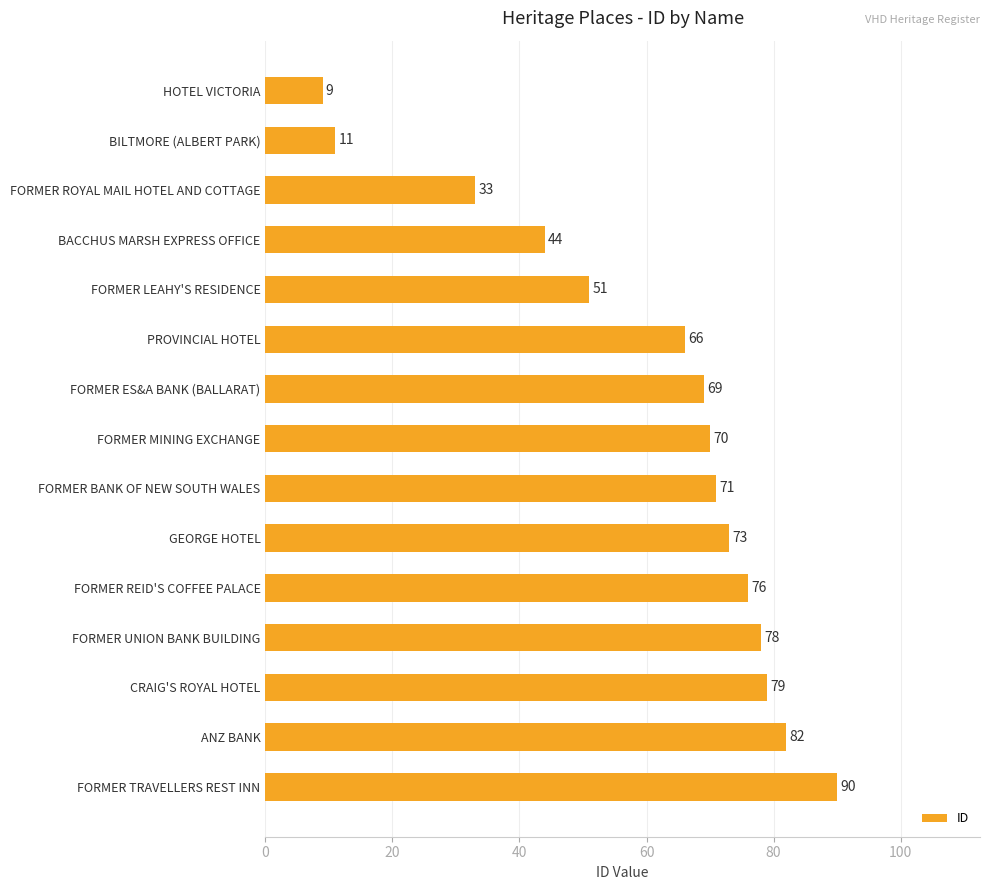

Reading top to bottom, list all the values displayed in this chart.

HOTEL VICTORIA=9	BILTMORE (ALBERT PARK)=11	FORMER ROYAL MAIL HOTEL AND COTTAGE=33	BACCHUS MARSH EXPRESS OFFICE=44	FORMER LEAHY'S RESIDENCE=51	PROVINCIAL HOTEL=66	FORMER ES&A BANK (BALLARAT)=69	FORMER MINING EXCHANGE=70	FORMER BANK OF NEW SOUTH WALES=71	GEORGE HOTEL=73	FORMER REID'S COFFEE PALACE=76	FORMER UNION BANK BUILDING=78	CRAIG'S ROYAL HOTEL=79	ANZ BANK=82	FORMER TRAVELLERS REST INN=90